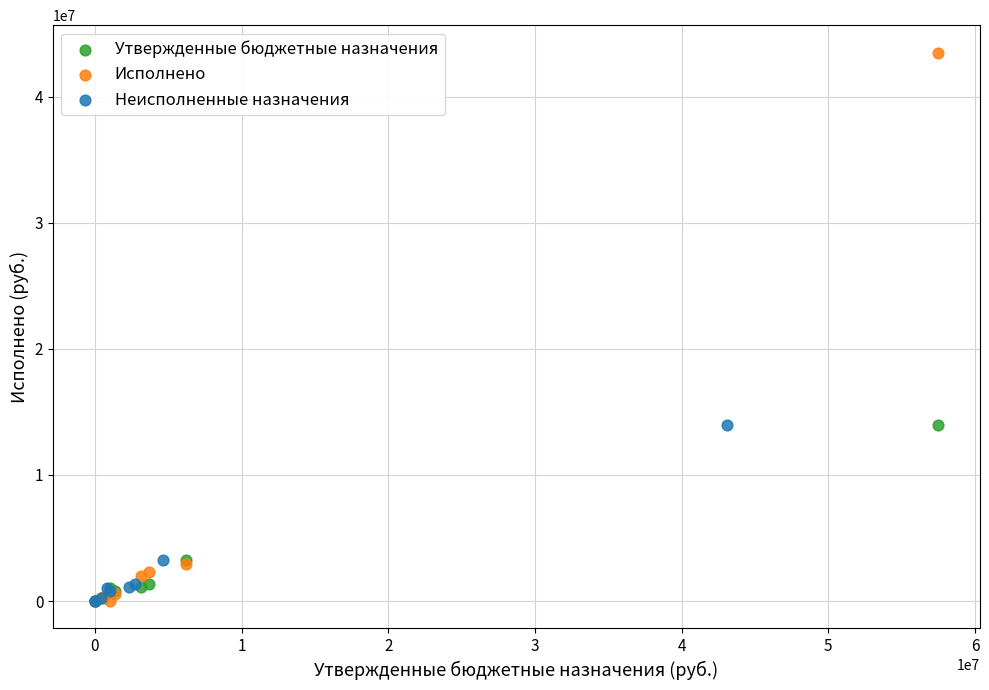

Which series reaches the maximum Y coordinate?

Исполнено